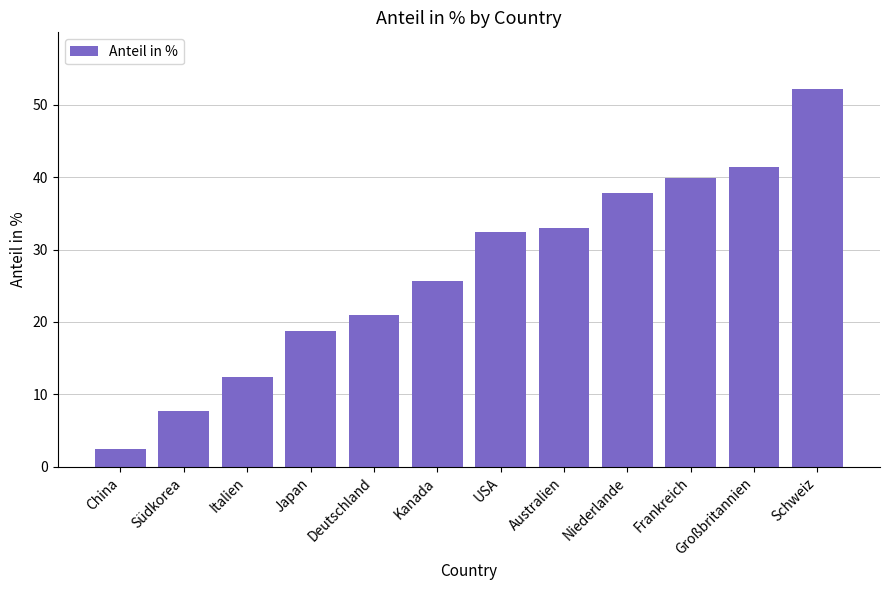

Reading right to left, list all the values displayed in this chart.

Schweiz=52.1	Großbritannien=41.4	Frankreich=39.9	Niederlande=37.8	Australien=33.0	USA=32.4	Kanada=25.6	Deutschland=21.0	Japan=18.8	Italien=12.5	Südkorea=7.7	China=2.4